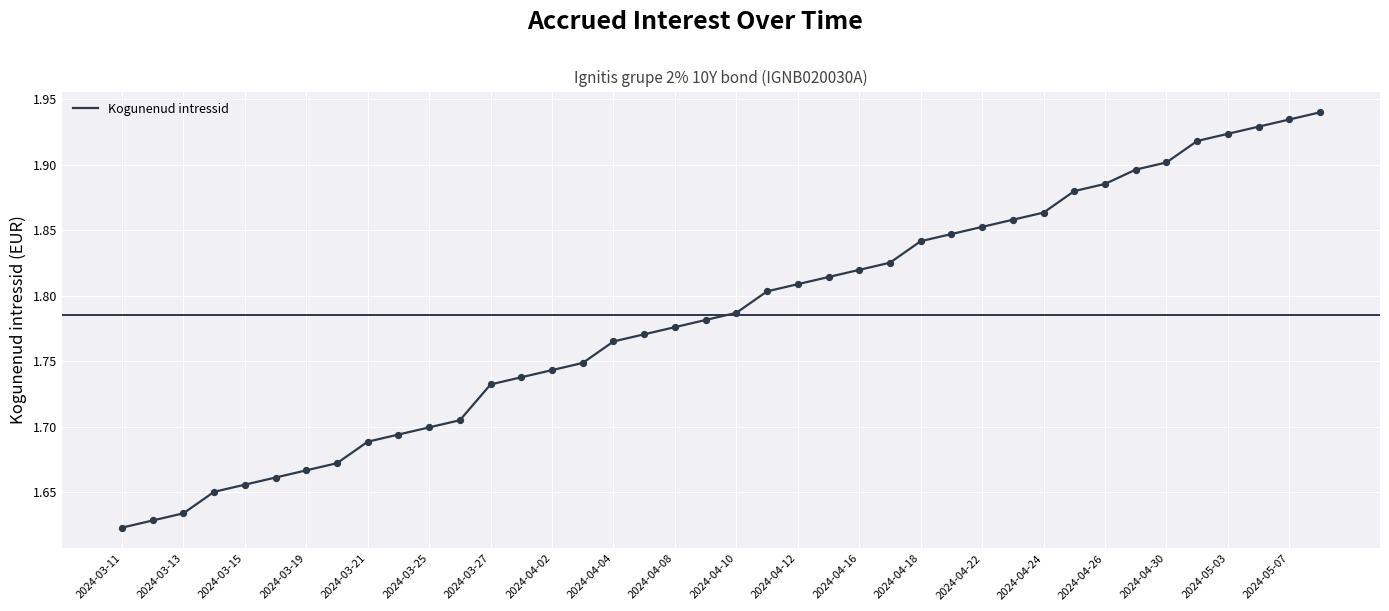

What is the difference between the maximum and minimum values?

0.3